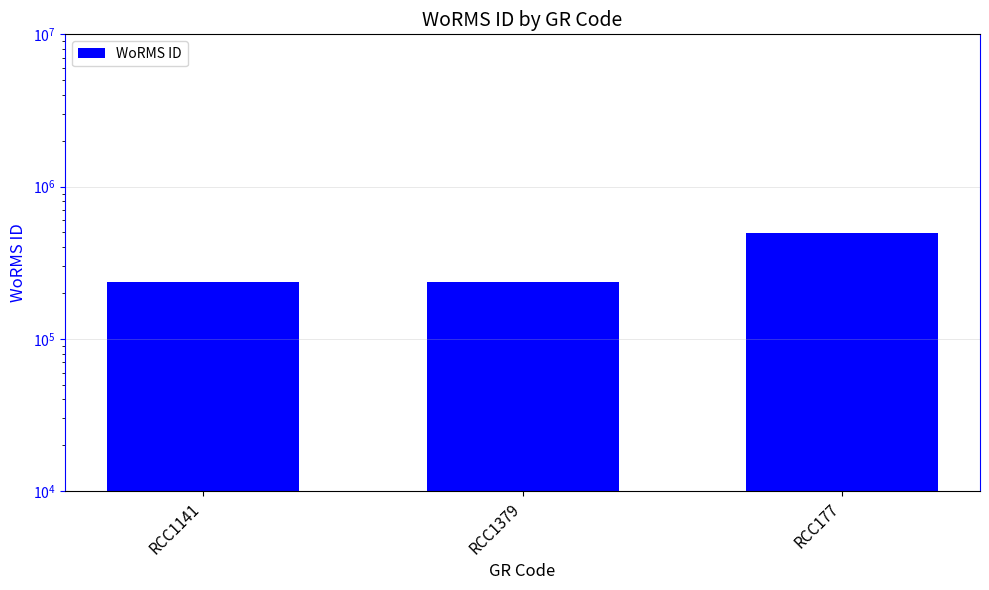

What is the change in value from RCC1141 to RCC177?

+257898